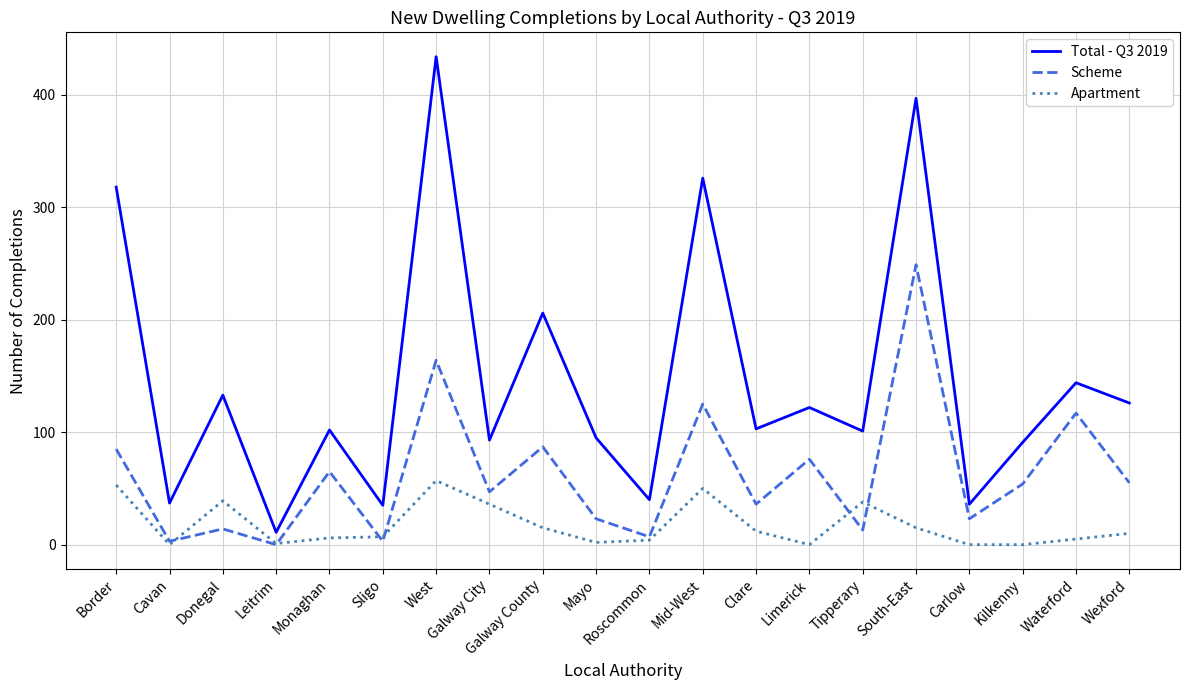

Is it true that Apartment equals 53 at Border?

True